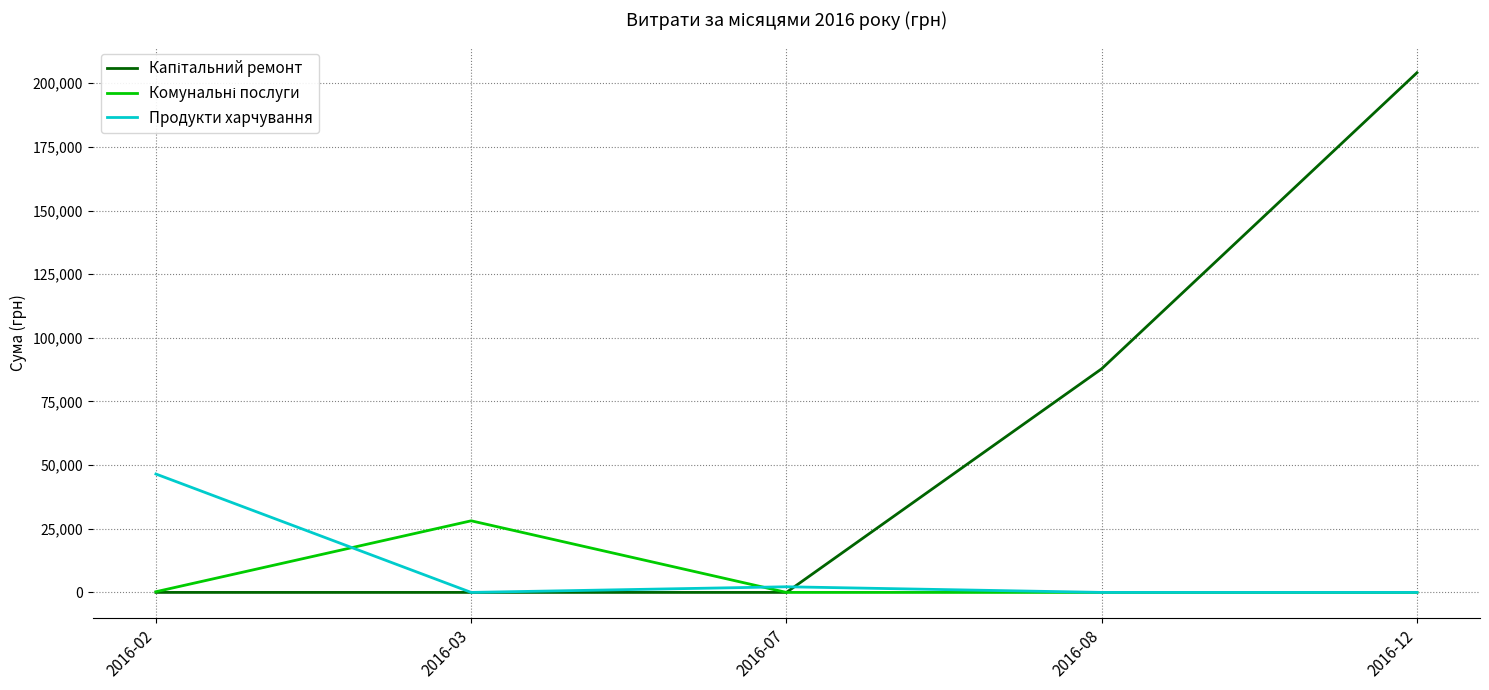

What is the maximum value shown in the chart?

204148.4